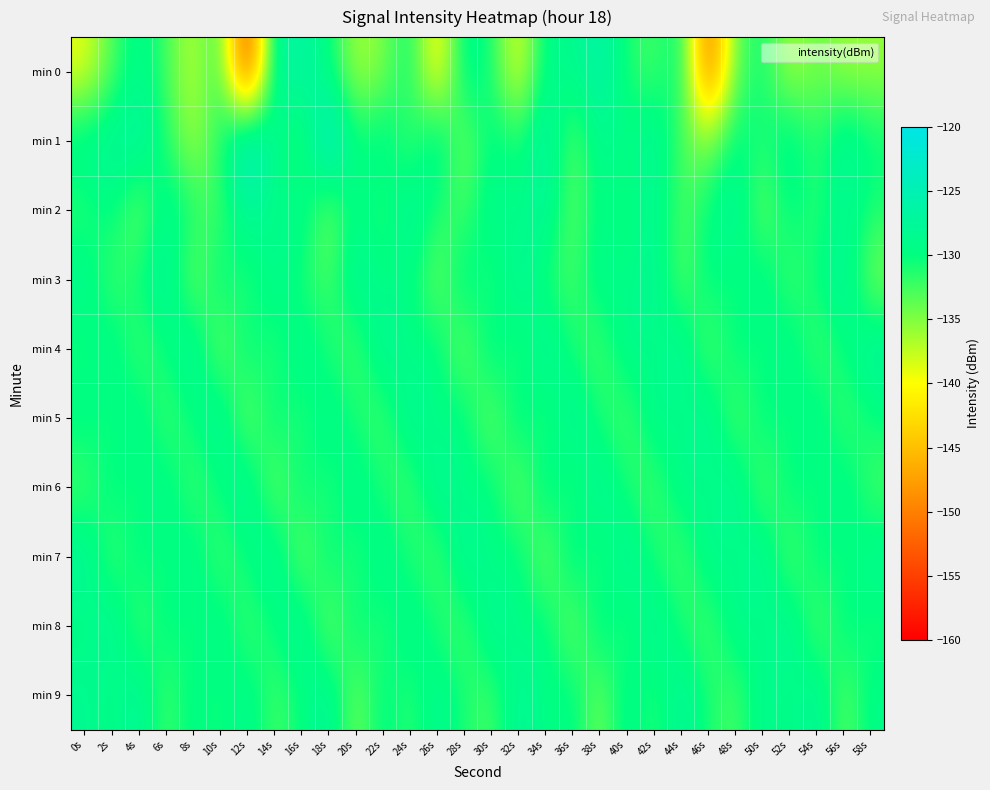

Reading left to right, transcribe all the data shown in this chart.

min 0: 0s=-139.2	2s=-133.1	4s=-128.4	6s=-132.4	8s=-137.5	10s=-131.3	12s=-156.7	14s=-127.2	16s=-126.5	18s=-129.7	20s=-136.6	22s=-135.1	24s=-129.7	26s=-142.4	28s=-128.2	30s=-130.6	32s=-139.9	34s=-128.4	36s=-129.1	38s=-125.6	40s=-131.0	42s=-132.8	44s=-129.3	46s=-152.7	48s=-133.4	50s=-130.5	52s=-136.8	54s=-134.0	56s=-136.1	58s=-135.8
min 1: 0s=-127.8	2s=-127.5	4s=-126.4	6s=-130.9	8s=-136.7	10s=-131.0	12s=-122.2	14s=-128.5	16s=-132.7	18s=-121.5	20s=-130.5	22s=-128.0	24s=-133.0	26s=-127.0	28s=-135.0	30s=-129.0	32s=-131.0	34s=-126.0	36s=-134.0	38s=-128.0	40s=-130.0	42s=-127.0	44s=-133.0	46s=-135.0	48s=-129.0	50s=-131.0	52s=-128.0	54s=-132.0	56s=-127.0	58s=-130.0
min 2: 0s=-132.0	2s=-129.0	4s=-135.0	6s=-128.0	8s=-131.0	10s=-133.0	12s=-127.0	14s=-130.0	16s=-128.0	18s=-135.0	20s=-129.0	22s=-132.0	24s=-127.0	26s=-131.0	28s=-133.0	30s=-128.0	32s=-130.0	34s=-127.0	36s=-134.0	38s=-129.0	40s=-131.0	42s=-128.0	44s=-133.0	46s=-130.0	48s=-127.0	50s=-135.0	52s=-129.0	54s=-132.0	56s=-128.0	58s=-131.0
min 3: 0s=-128.0	2s=-133.0	4s=-130.0	6s=-127.0	8s=-135.0	10s=-129.0	12s=-132.0	14s=-128.0	16s=-131.0	18s=-133.0	20s=-127.0	22s=-130.0	24s=-129.0	26s=-135.0	28s=-128.0	30s=-132.0	32s=-127.0	34s=-131.0	36s=-133.0	38s=-128.0	40s=-130.0	42s=-127.0	44s=-134.0	46s=-129.0	48s=-131.0	50s=-128.0	52s=-133.0	54s=-130.0	56s=-127.0	58s=-135.0
min 4: 0s=-131.0	2s=-128.0	4s=-133.0	6s=-130.0	8s=-127.0	10s=-135.0	12s=-129.0	14s=-132.0	16s=-128.0	18s=-131.0	20s=-133.0	22s=-127.0	24s=-130.0	26s=-129.0	28s=-135.0	30s=-128.0	32s=-132.0	34s=-127.0	36s=-131.0	38s=-133.0	40s=-128.0	42s=-130.0	44s=-127.0	46s=-134.0	48s=-129.0	50s=-131.0	52s=-128.0	54s=-133.0	56s=-130.0	58s=-127.0
min 5: 0s=-129.0	2s=-131.0	4s=-128.0	6s=-133.0	8s=-130.0	10s=-127.0	12s=-135.0	14s=-129.0	16s=-132.0	18s=-128.0	20s=-131.0	22s=-133.0	24s=-127.0	26s=-130.0	28s=-129.0	30s=-135.0	32s=-128.0	34s=-132.0	36s=-127.0	38s=-131.0	40s=-133.0	42s=-128.0	44s=-130.0	46s=-127.0	48s=-134.0	50s=-129.0	52s=-131.0	54s=-128.0	56s=-133.0	58s=-130.0
min 6: 0s=-133.0	2s=-129.0	4s=-131.0	6s=-128.0	8s=-133.0	10s=-130.0	12s=-127.0	14s=-135.0	16s=-129.0	18s=-132.0	20s=-128.0	22s=-131.0	24s=-133.0	26s=-127.0	28s=-130.0	30s=-129.0	32s=-135.0	34s=-128.0	36s=-132.0	38s=-127.0	40s=-131.0	42s=-133.0	44s=-128.0	46s=-130.0	48s=-127.0	50s=-134.0	52s=-129.0	54s=-131.0	56s=-128.0	58s=-133.0
min 7: 0s=-127.0	2s=-133.0	4s=-129.0	6s=-131.0	8s=-128.0	10s=-133.0	12s=-130.0	14s=-127.0	16s=-135.0	18s=-129.0	20s=-132.0	22s=-128.0	24s=-131.0	26s=-133.0	28s=-127.0	30s=-130.0	32s=-129.0	34s=-135.0	36s=-128.0	38s=-132.0	40s=-127.0	42s=-131.0	44s=-133.0	46s=-128.0	48s=-130.0	50s=-127.0	52s=-134.0	54s=-129.0	56s=-131.0	58s=-128.0
min 8: 0s=-130.0	2s=-127.0	4s=-133.0	6s=-129.0	8s=-131.0	10s=-128.0	12s=-133.0	14s=-130.0	16s=-127.0	18s=-135.0	20s=-129.0	22s=-132.0	24s=-128.0	26s=-131.0	28s=-133.0	30s=-127.0	32s=-130.0	34s=-129.0	36s=-135.0	38s=-128.0	40s=-132.0	42s=-127.0	44s=-131.0	46s=-133.0	48s=-128.0	50s=-130.0	52s=-127.0	54s=-134.0	56s=-129.0	58s=-131.0
min 9: 0s=-128.0	2s=-130.0	4s=-127.0	6s=-133.0	8s=-129.0	10s=-131.0	12s=-128.0	14s=-133.0	16s=-130.0	18s=-127.0	20s=-135.0	22s=-129.0	24s=-132.0	26s=-128.0	28s=-131.0	30s=-133.0	32s=-127.0	34s=-130.0	36s=-129.0	38s=-135.0	40s=-128.0	42s=-132.0	44s=-127.0	46s=-131.0	48s=-133.0	50s=-128.0	52s=-130.0	54s=-127.0	56s=-134.0	58s=-129.0